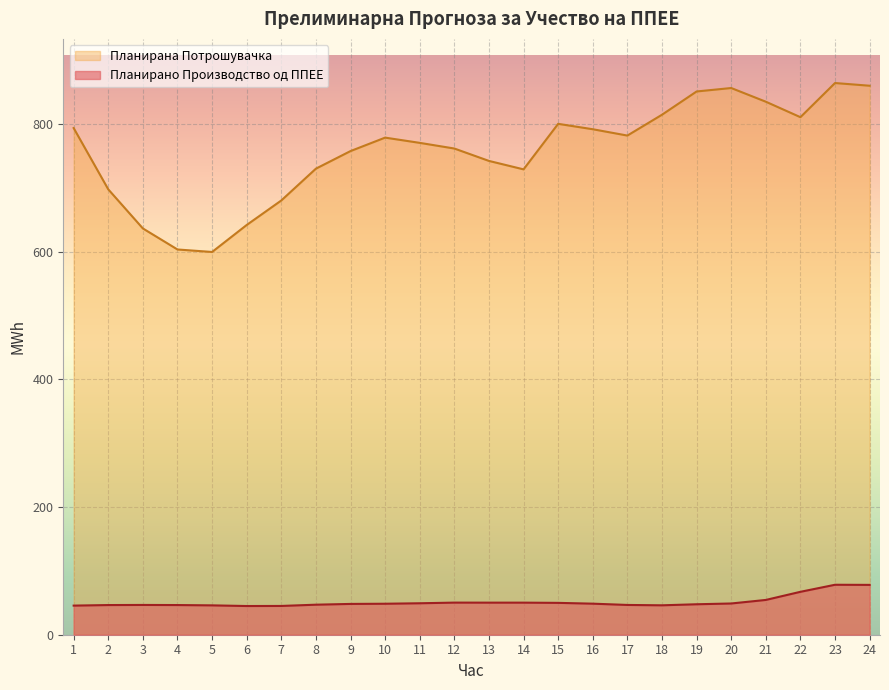

At which category is the sum across all series the highest?

23